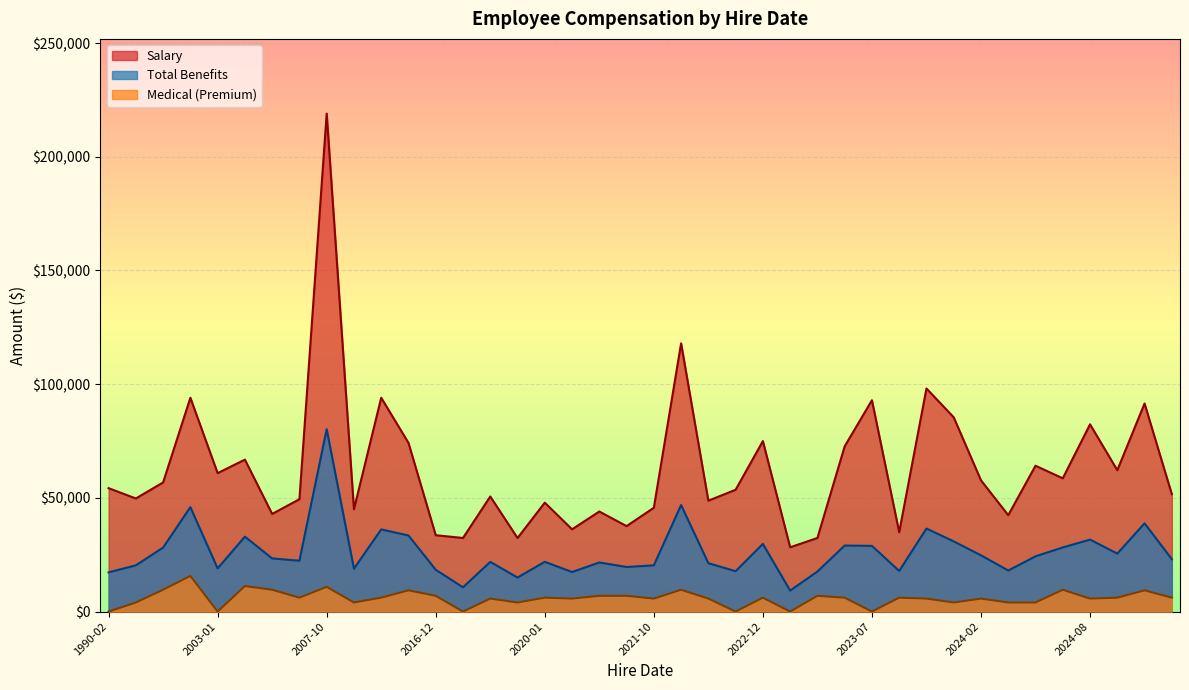

At which label does Total Benefits reach its peak?

2007-10